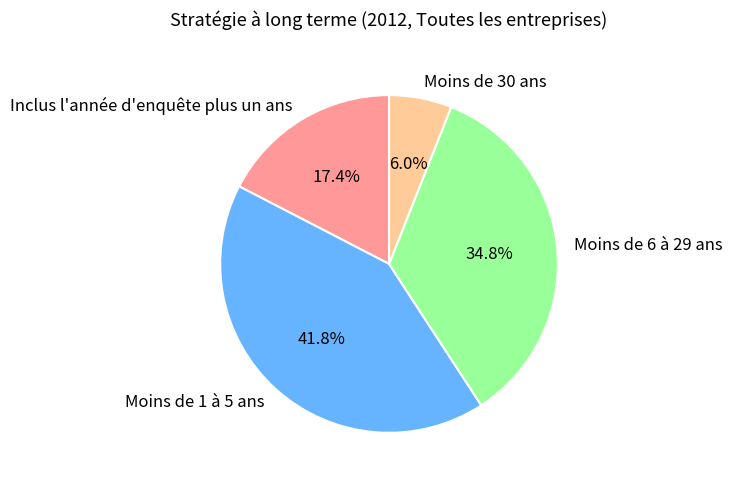

To the nearest percent, what portion does Moins de 6 à 29 ans represent?

35%